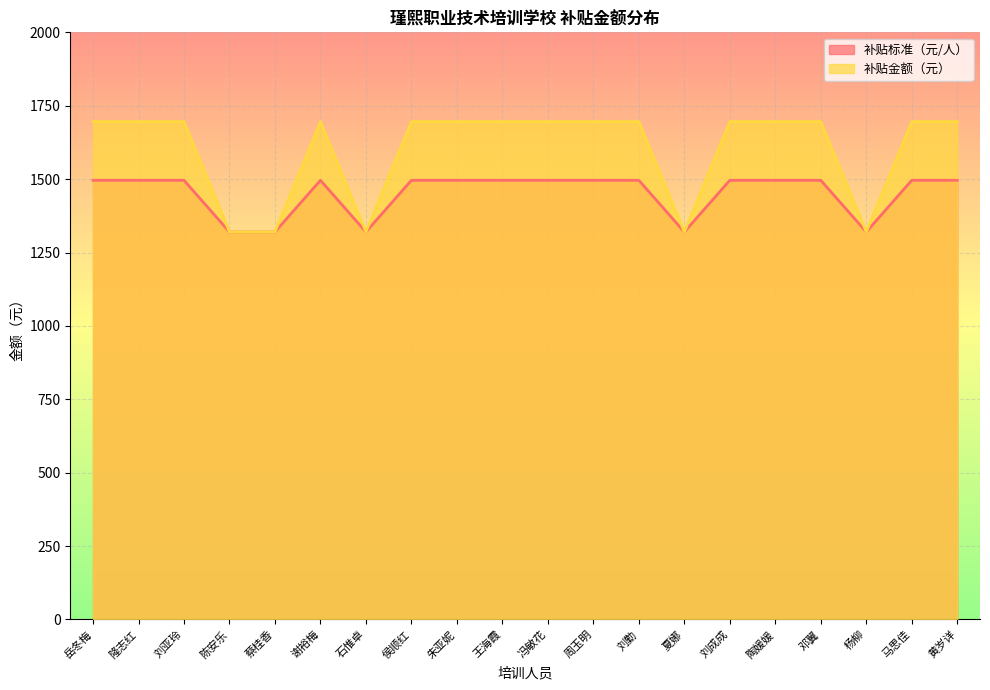

What is the average value of the 补贴标准（元/人） series?

1452